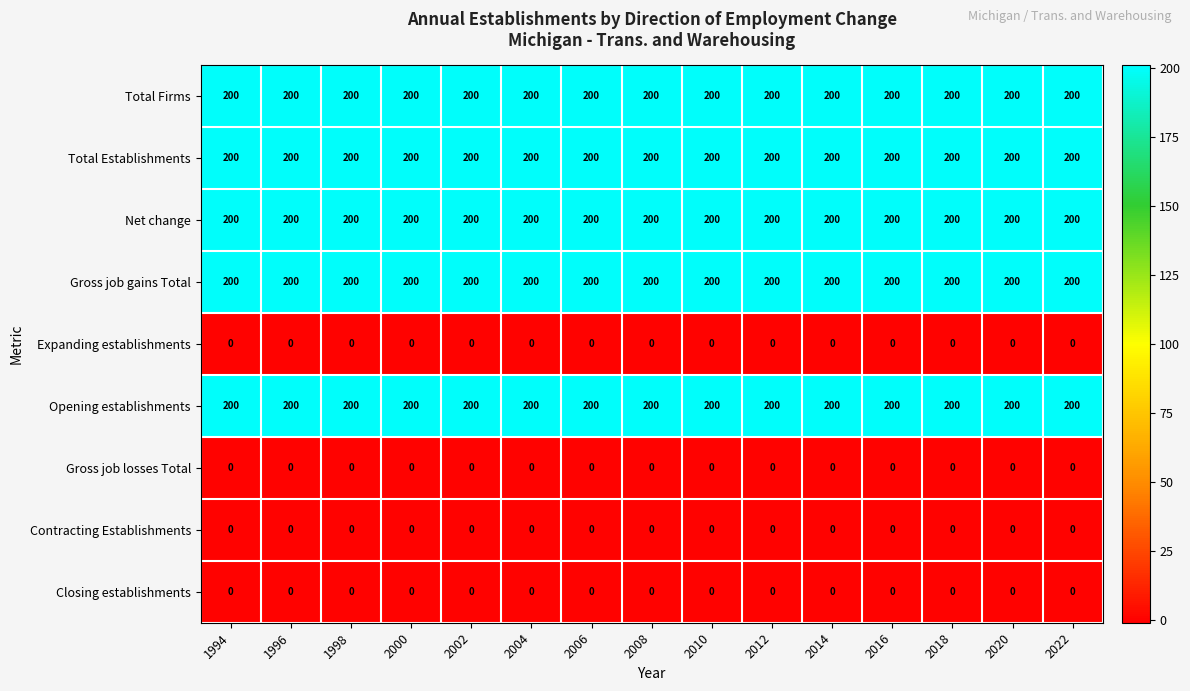

True or false: Total Firms has a value of 352 at 1996.

False